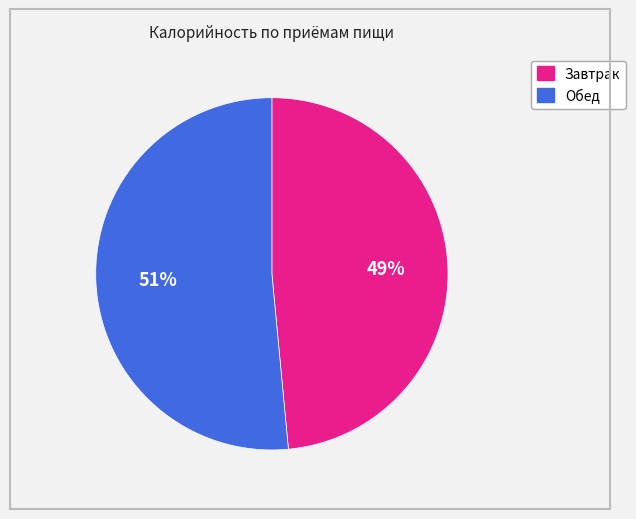

To the nearest percent, what portion does Завтрак represent?

49%